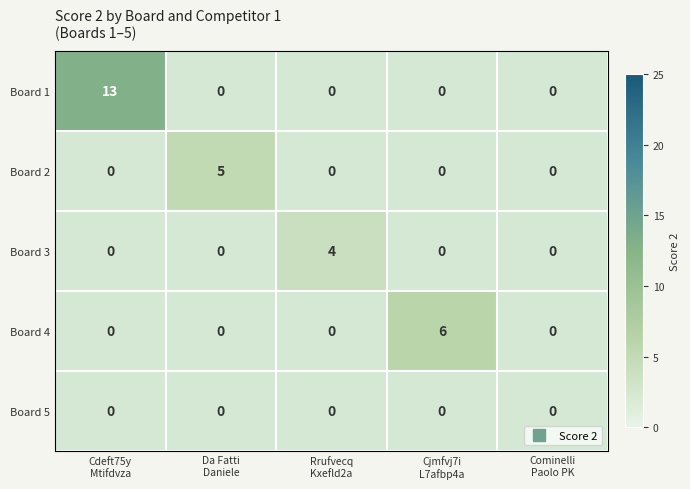

How many data points does each series have?

5